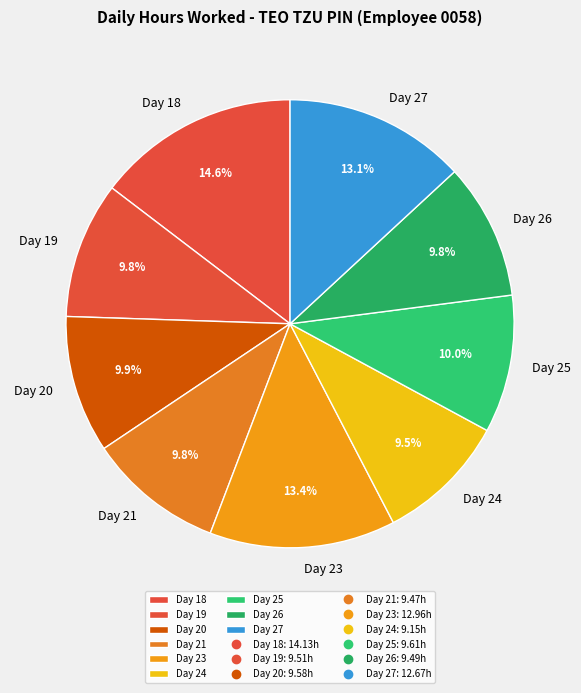

Is Day 23 the majority of the pie?

No